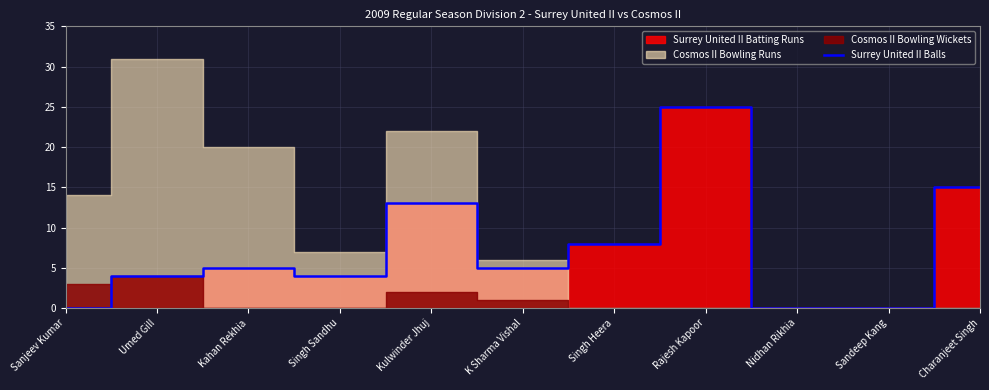

What is the value of the 8th point from the left?

25